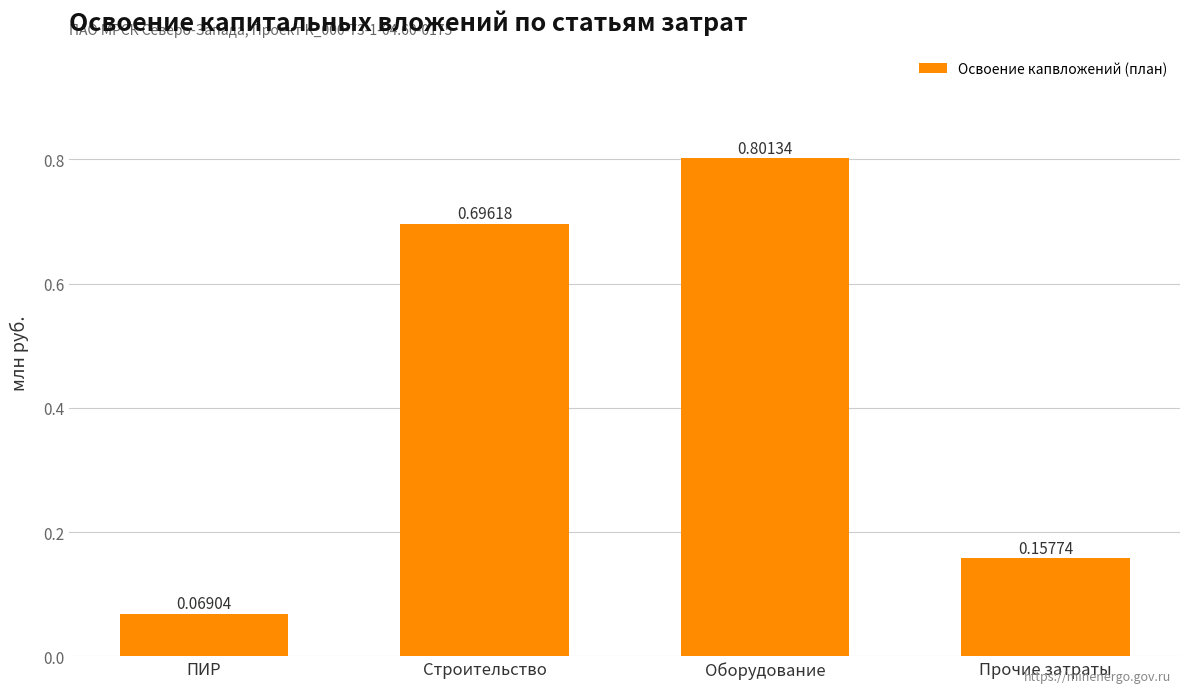

The chart shows a value of 1.2 at Оборудование. True or false?

False